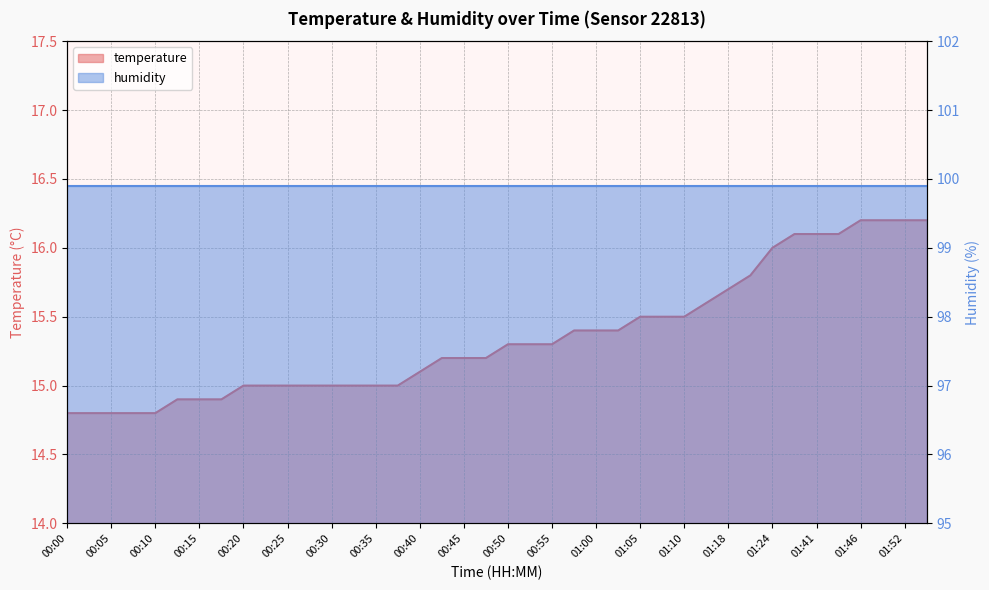

Rank the categories by value from highest to lowest.

01:46, 01:49, 01:52, 01:55, 01:33, 01:41, 01:44, 01:24, 01:22, 01:18, 01:13, 01:05, 01:07, 01:10, 00:58, 01:00, 01:03, 00:50, 00:53, 00:55, 00:42, 00:45, 00:48, 00:40, 00:20, 00:22, 00:25, 00:27, 00:30, 00:32, 00:35, 00:37, 00:13, 00:15, 00:18, 00:00, 00:03, 00:05, 00:08, 00:10